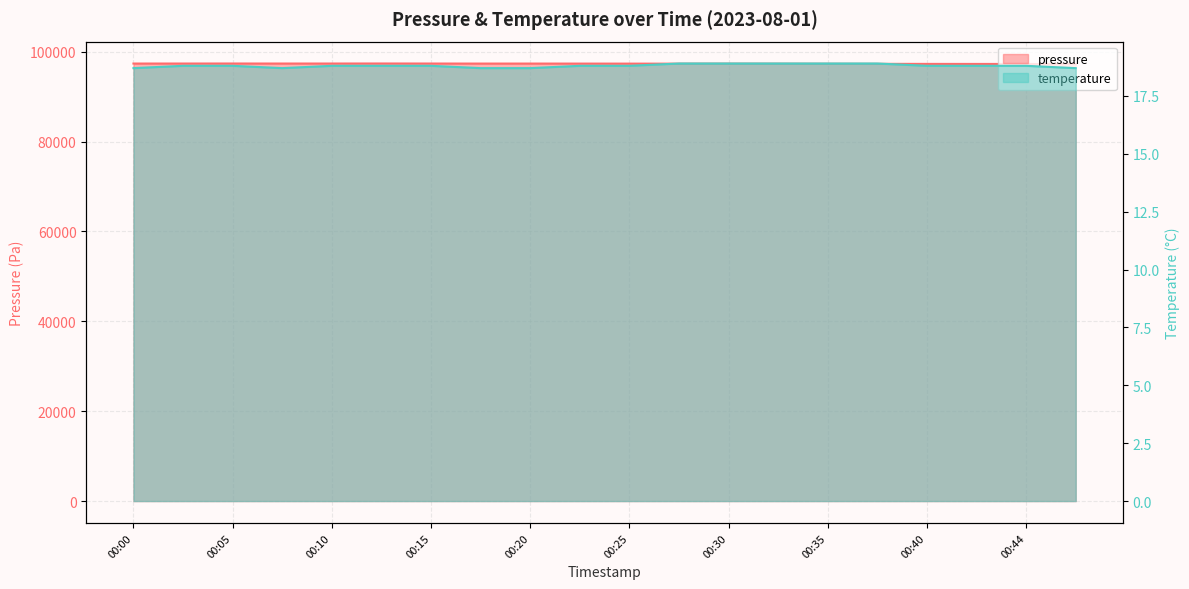

The value of temperature at 00:37 is 30.7. True or false?

False